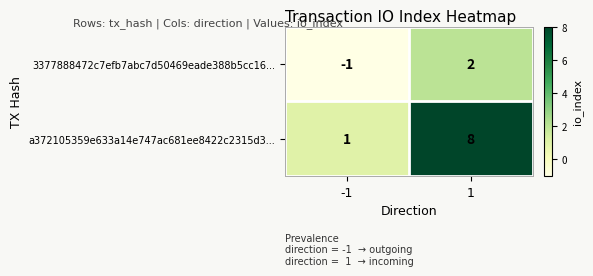

Which series has the widest spread of values?

a372105359e633a14e747ac681ee8422c2315d3...